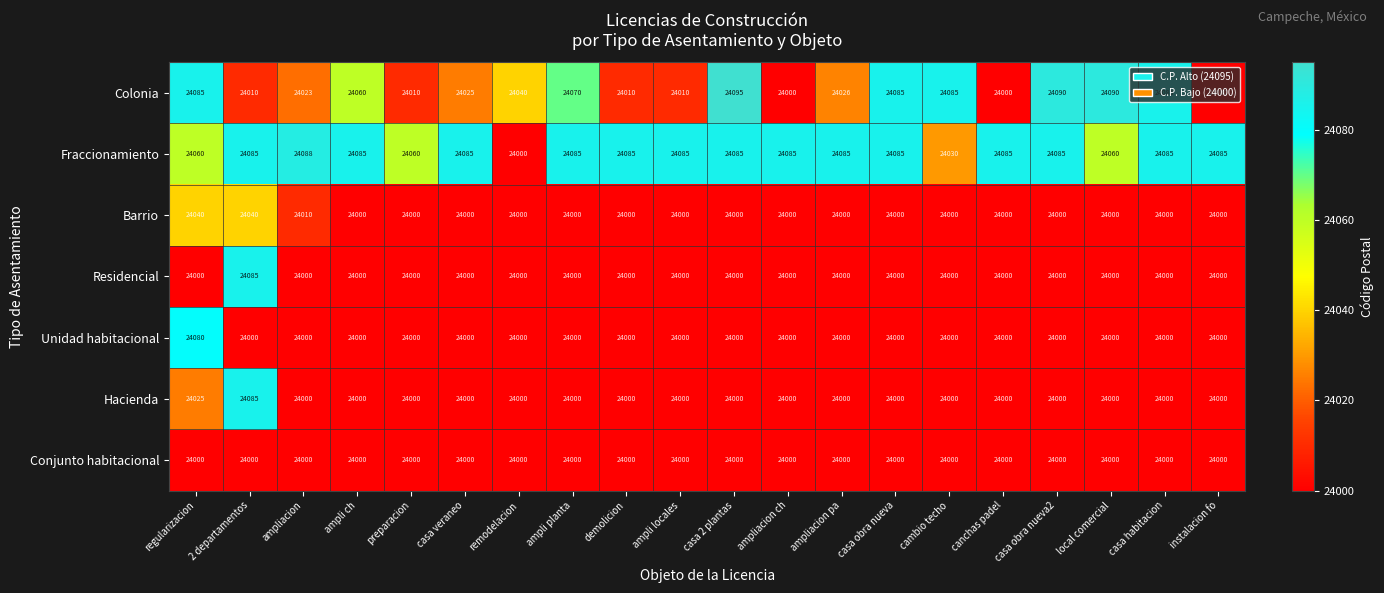

True or false: Unidad habitacional has a value of 34205 at casa veraneo.

False